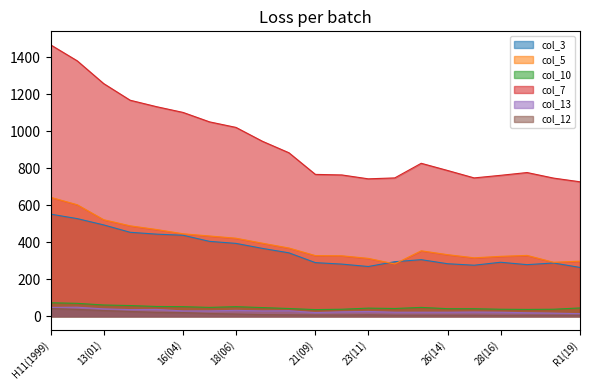

What is the minimum value for col_10?

36